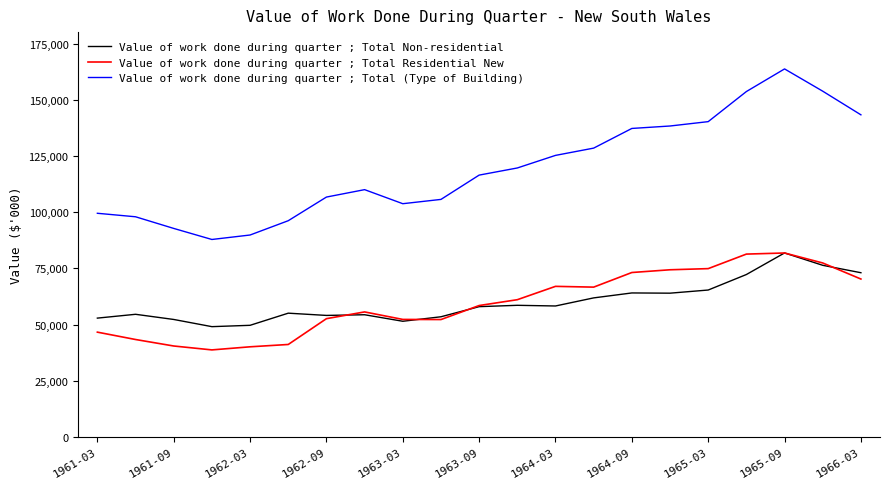

Which series has the largest total across all categories?

Value of work done during quarter ; Total (Type of Building)